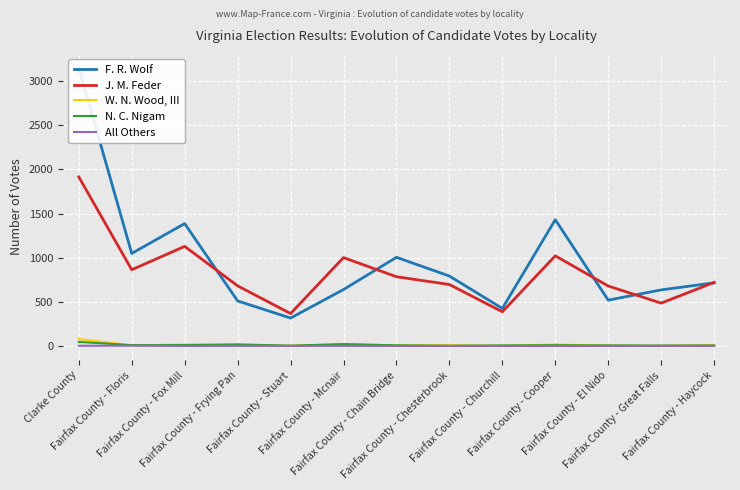

What is the difference between the second highest and minimum values in the All Others series?

2